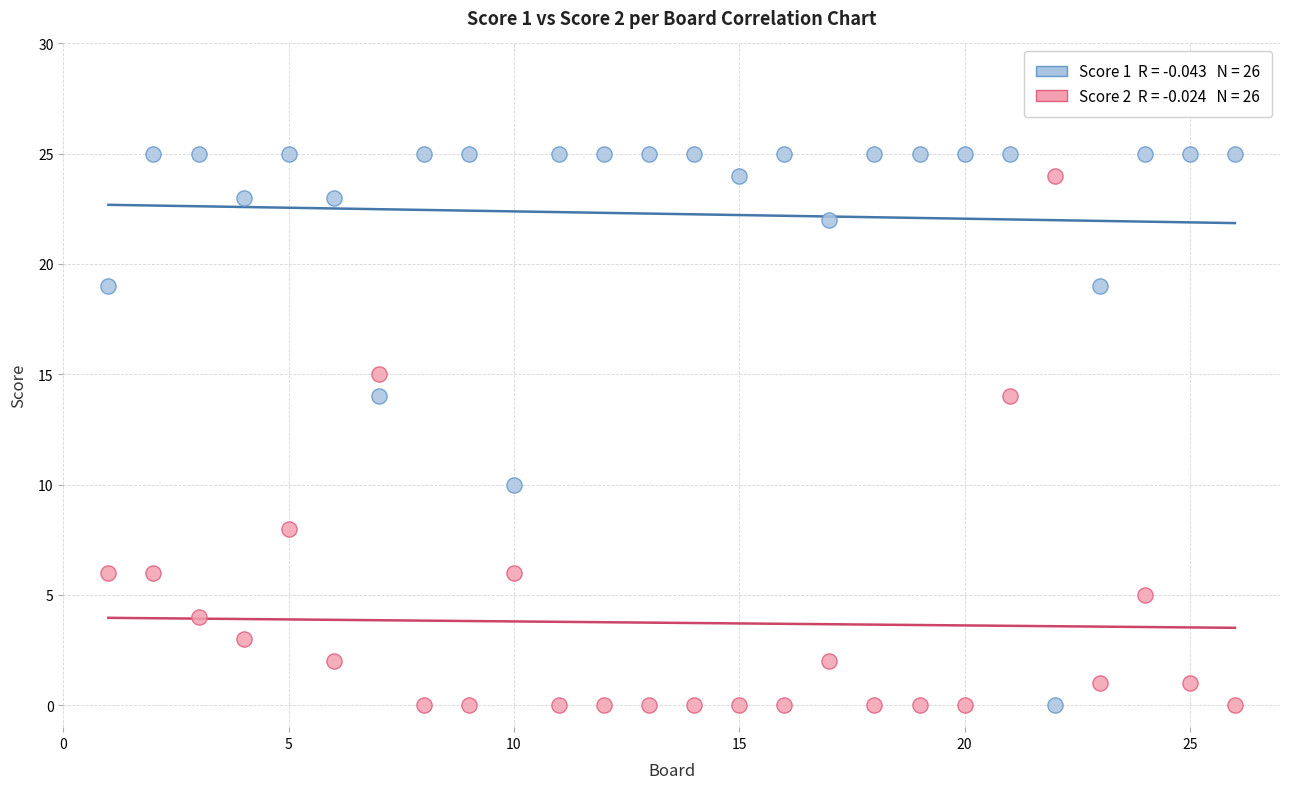

Across all data points, what is the range of Y values (max minus min)?

25